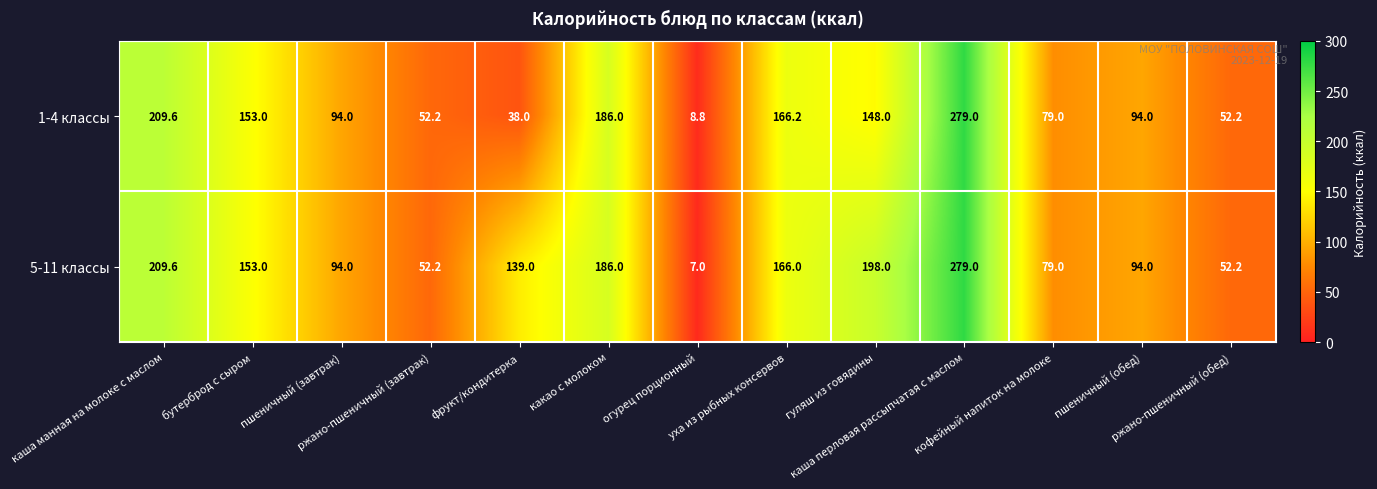

List the series in order of their overall mean, lowest first.

1-4 классы, 5-11 классы